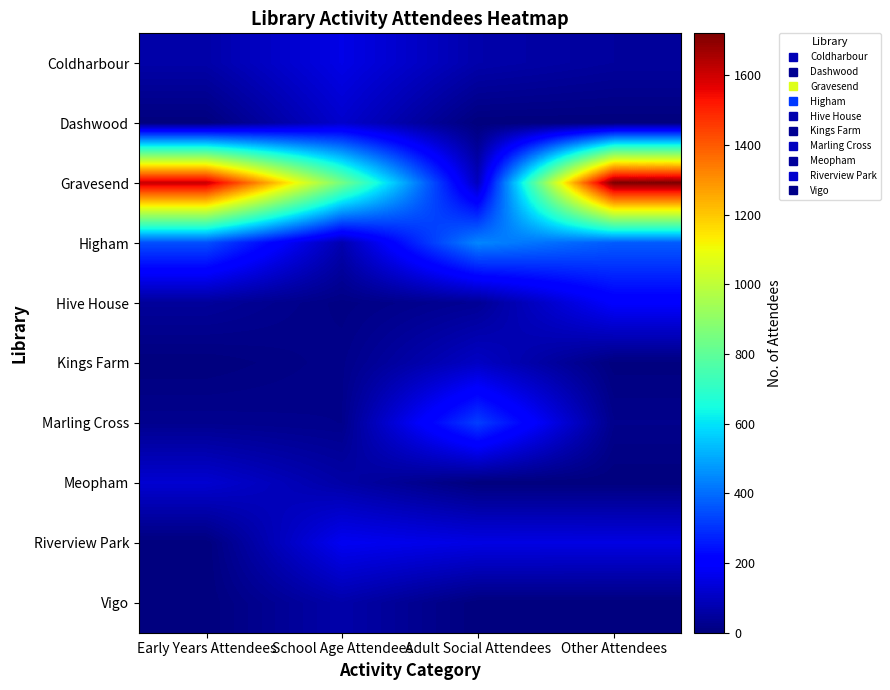

Which has a higher value, Early Years Attendees or Adult Social Attendees?

Adult Social Attendees